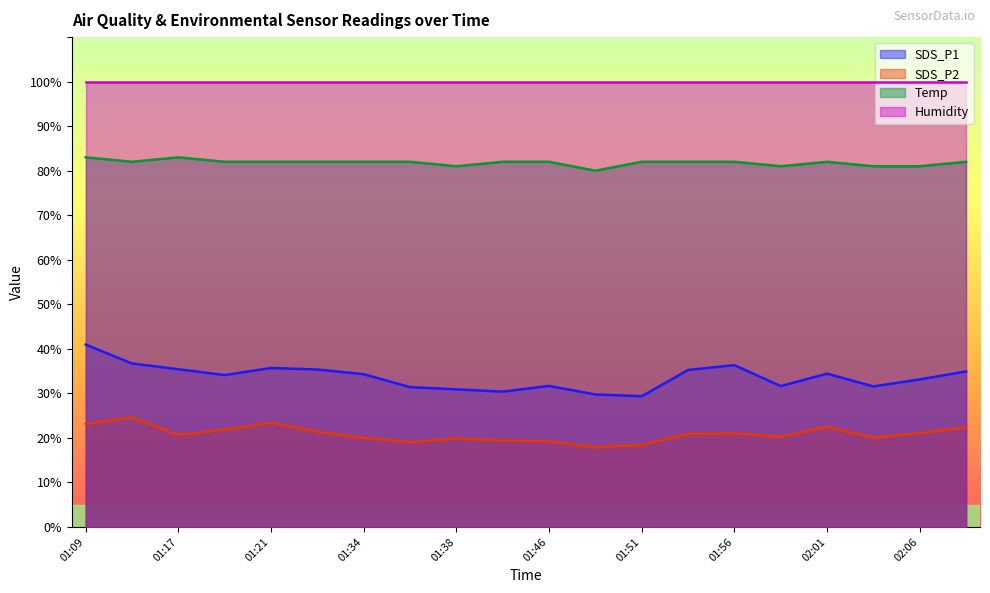

List the series in order of their peak value, highest first.

Humidity, Temp, SDS_P1, SDS_P2